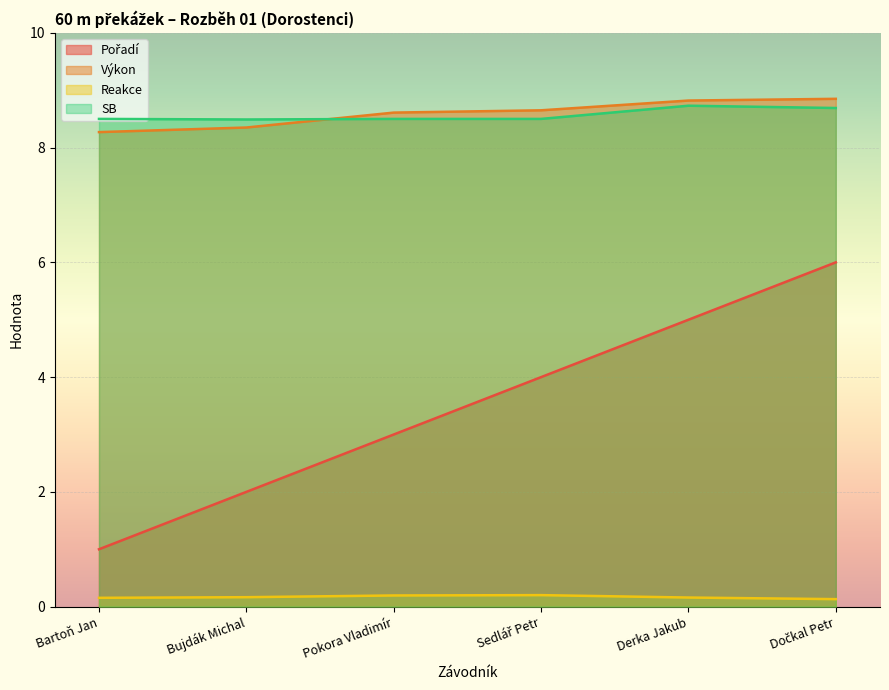

Count the Výkon values in the range 8 to 9.

6